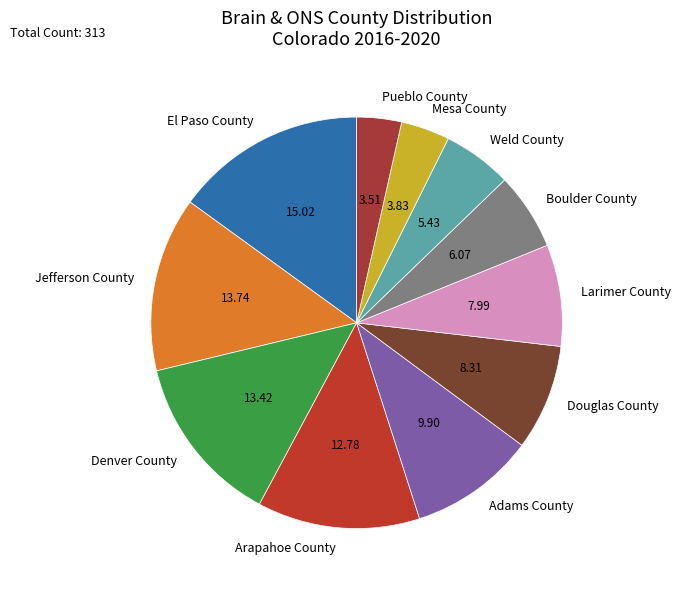

Does Jefferson County represent more than half of the total?

No